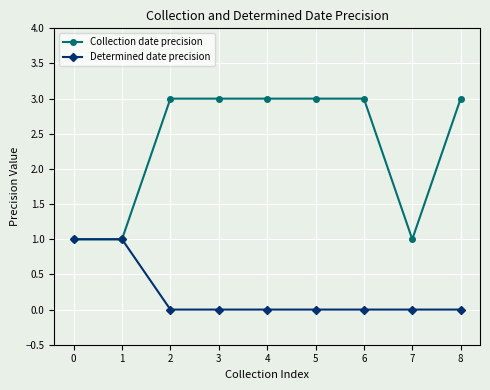

Reading left to right, list all the values displayed in this chart.

Collection date precision: 0=1	1=1	2=3	3=3	4=3	5=3	6=3	7=1	8=3
Determined date precision: 0=1	1=1	2=0	3=0	4=0	5=0	6=0	7=0	8=0